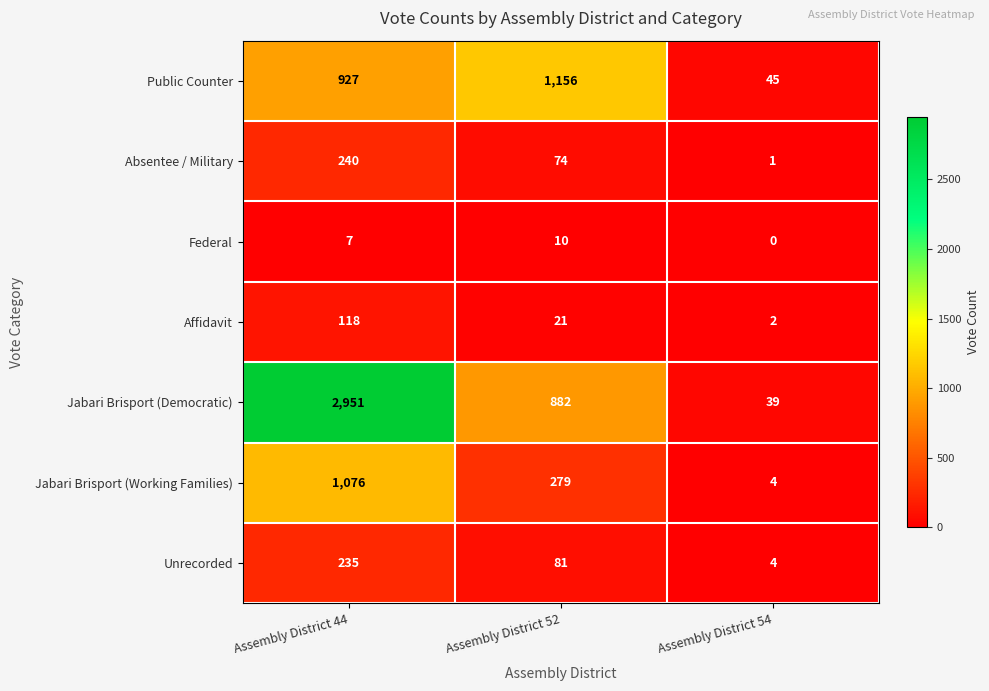

Reading right to left, what are all the values shown in this chart?

Public Counter: 45	1156	927
Absentee / Military: 1	74	240
Federal: 0	10	7
Affidavit: 2	21	118
Jabari Brisport (Democratic): 39	882	2951
Jabari Brisport (Working Families): 4	279	1076
Unrecorded: 4	81	235